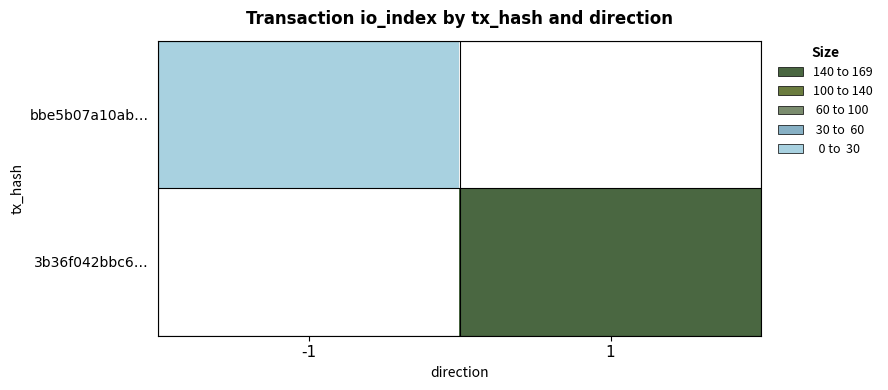

Reading left to right, list all the values displayed in this chart.

bbe5b07a10ab…: -1=169	1=0
3b36f042bbc6…: -1=0	1=13